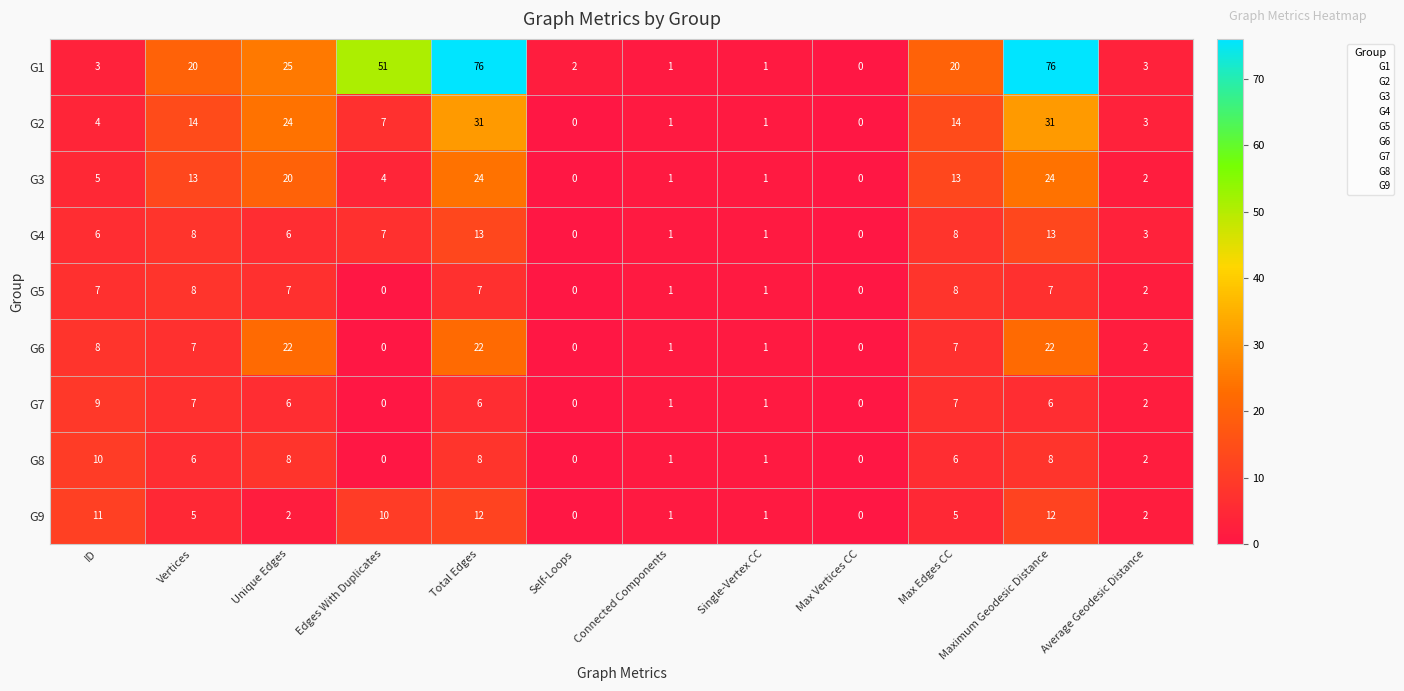

Between Single-Vertex CC and Maximum Geodesic Distance, which series saw the biggest shift?

G1